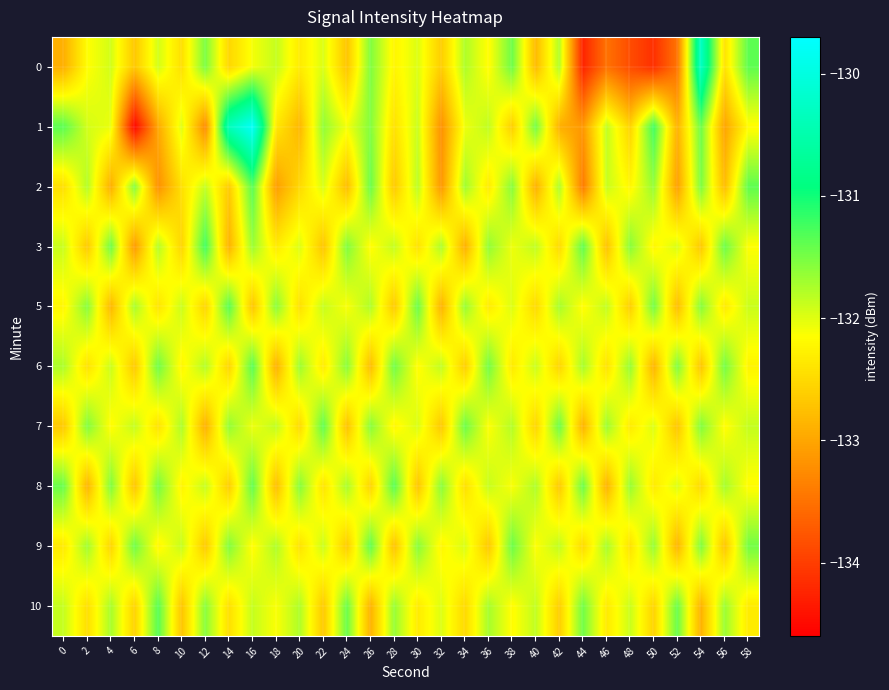

Between 0 and 54, which is larger?

54